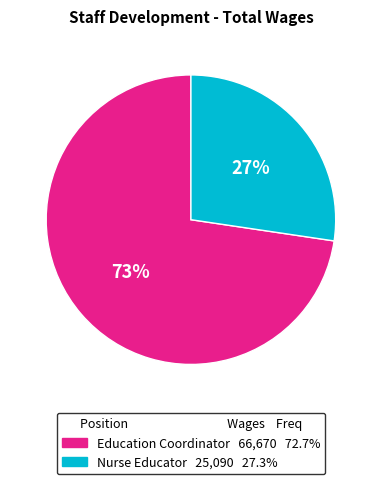

To the nearest percent, what is the average slice percentage?

50%